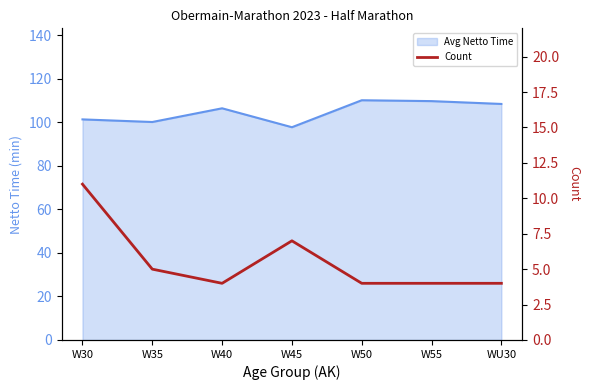

Where is the data nearest to the value 7?

W45